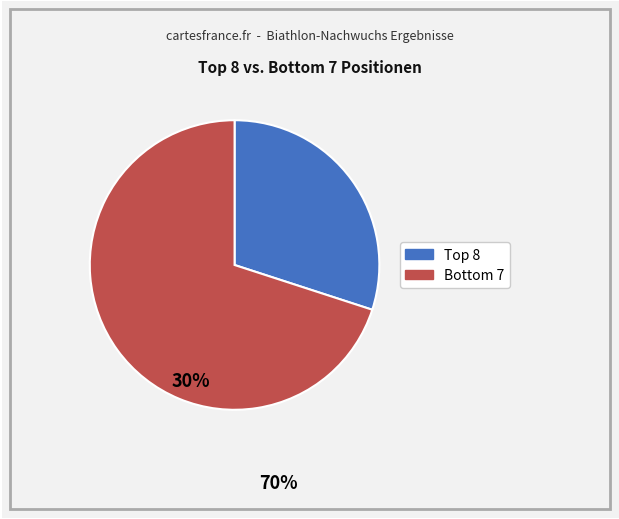

Does any single category account for the majority?

Yes